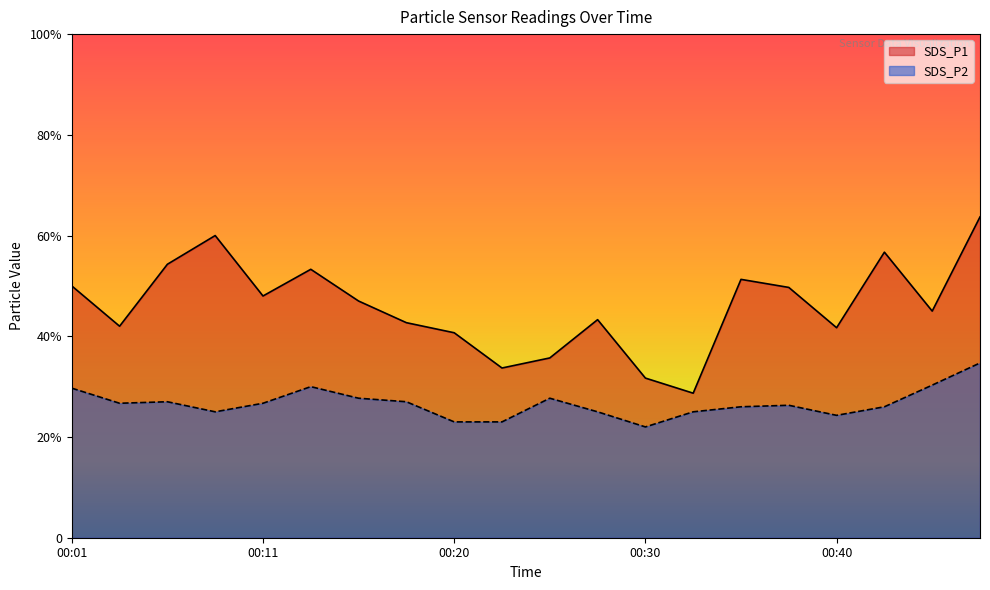

True or false: SDS_P1 and SDS_P2 cross at least once.

False